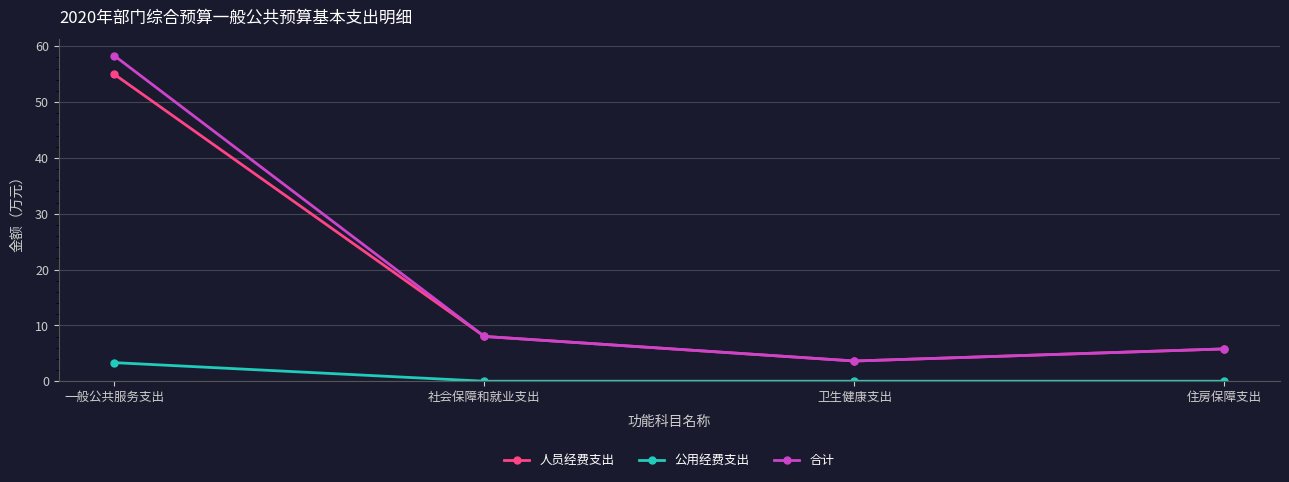

Is the value of 公用经费支出 at 卫生健康支出 greater than the value of 人员经费支出 at 住房保障支出?

No